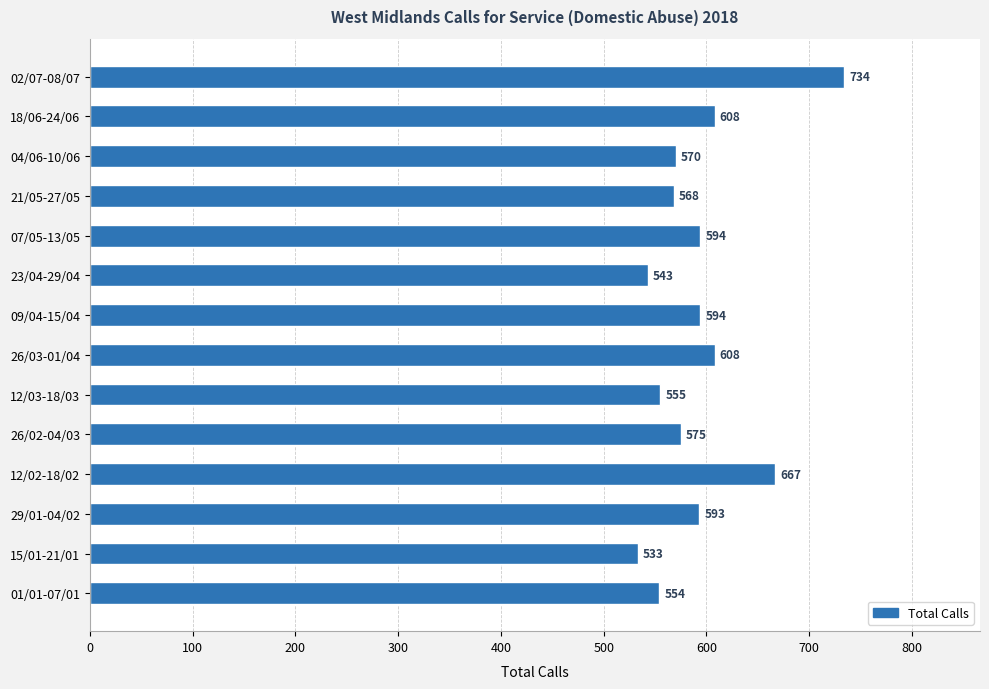

Is it true that the value at 18/06-24/06 is 608?

True